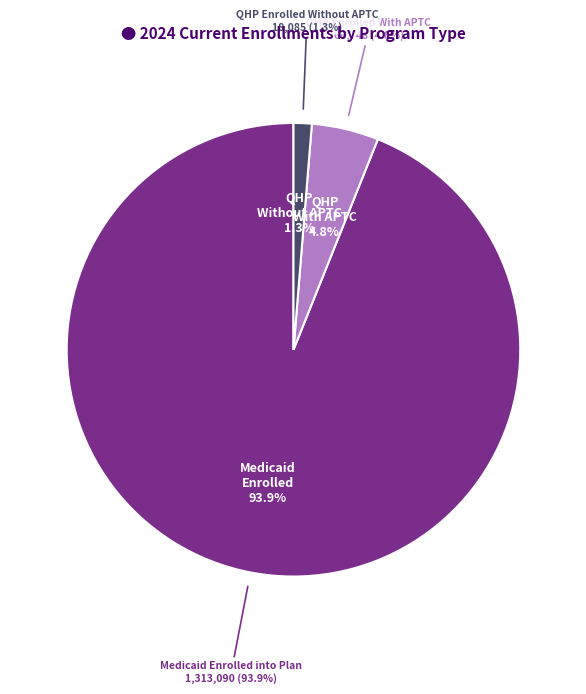

Which has a higher value, QHP Enrolled With APTC or QHP Enrolled Without APTC?

QHP Enrolled With APTC